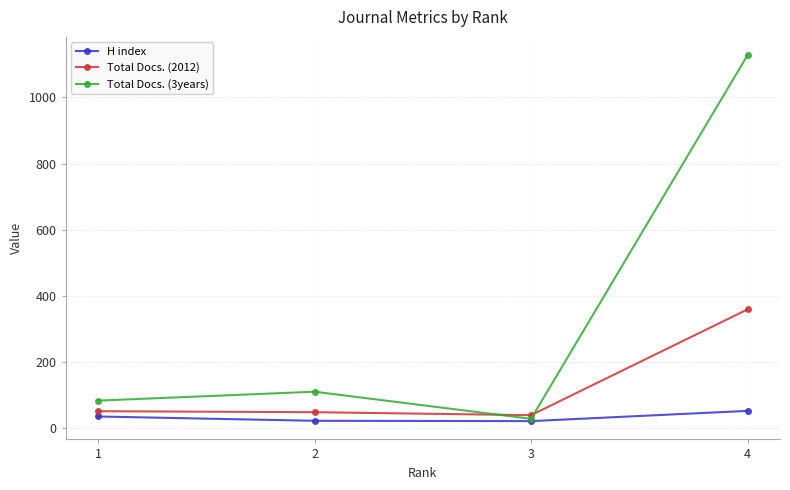

The value of H index at 4 is 52. True or false?

True